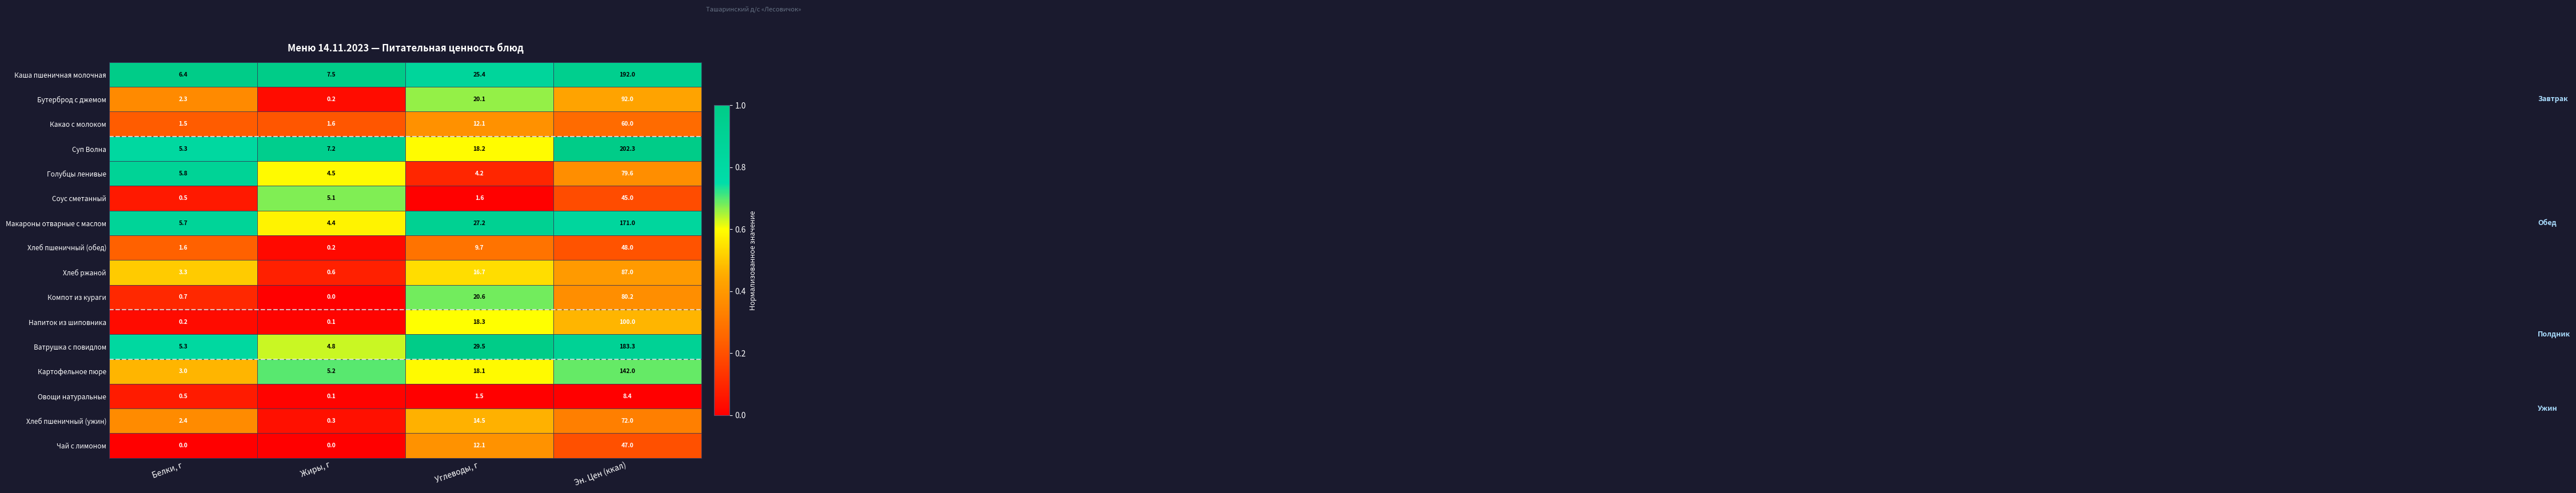

Which series has the largest range (max minus min)?

Суп Волна